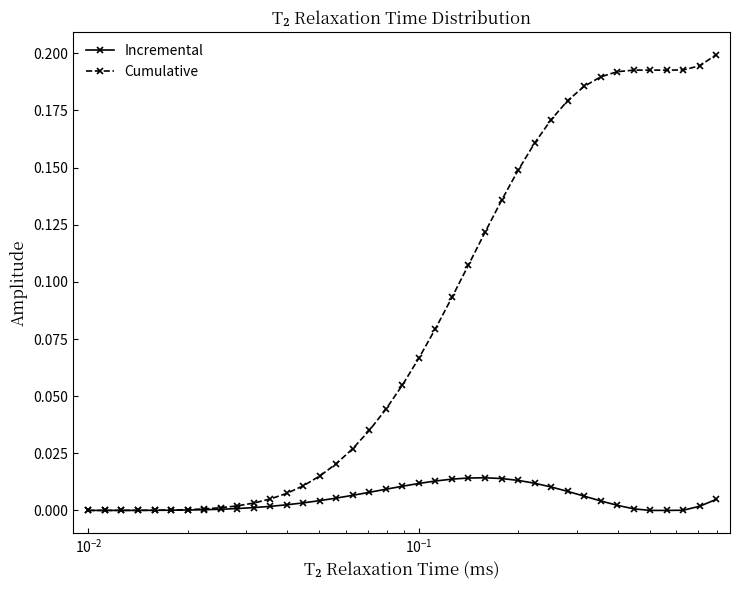

What is the sum of all Cumulative values?

3.2